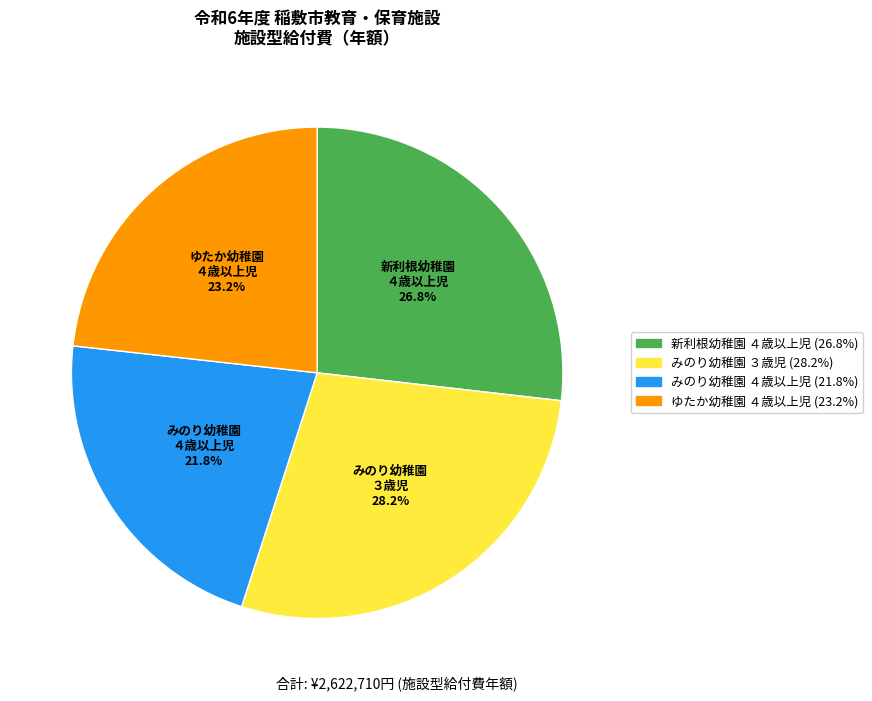

What percentage is NOT represented by みのり幼稚園 ３歳児?

71.8%